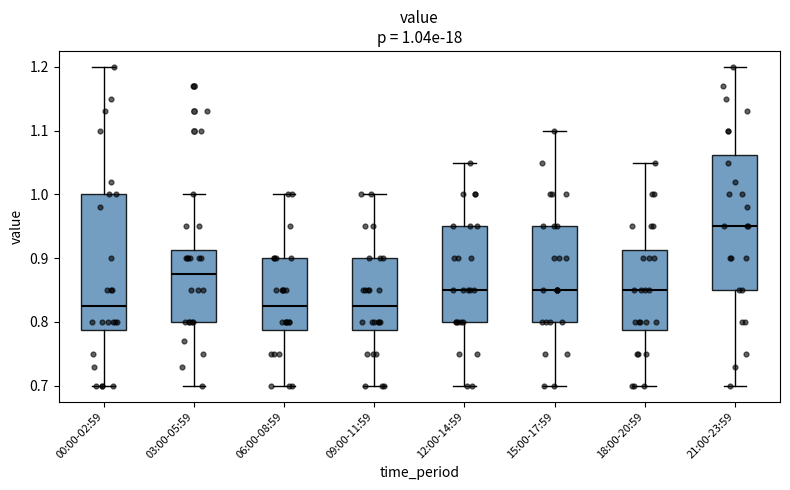

Which box's median line is the highest?

21:00-23:59